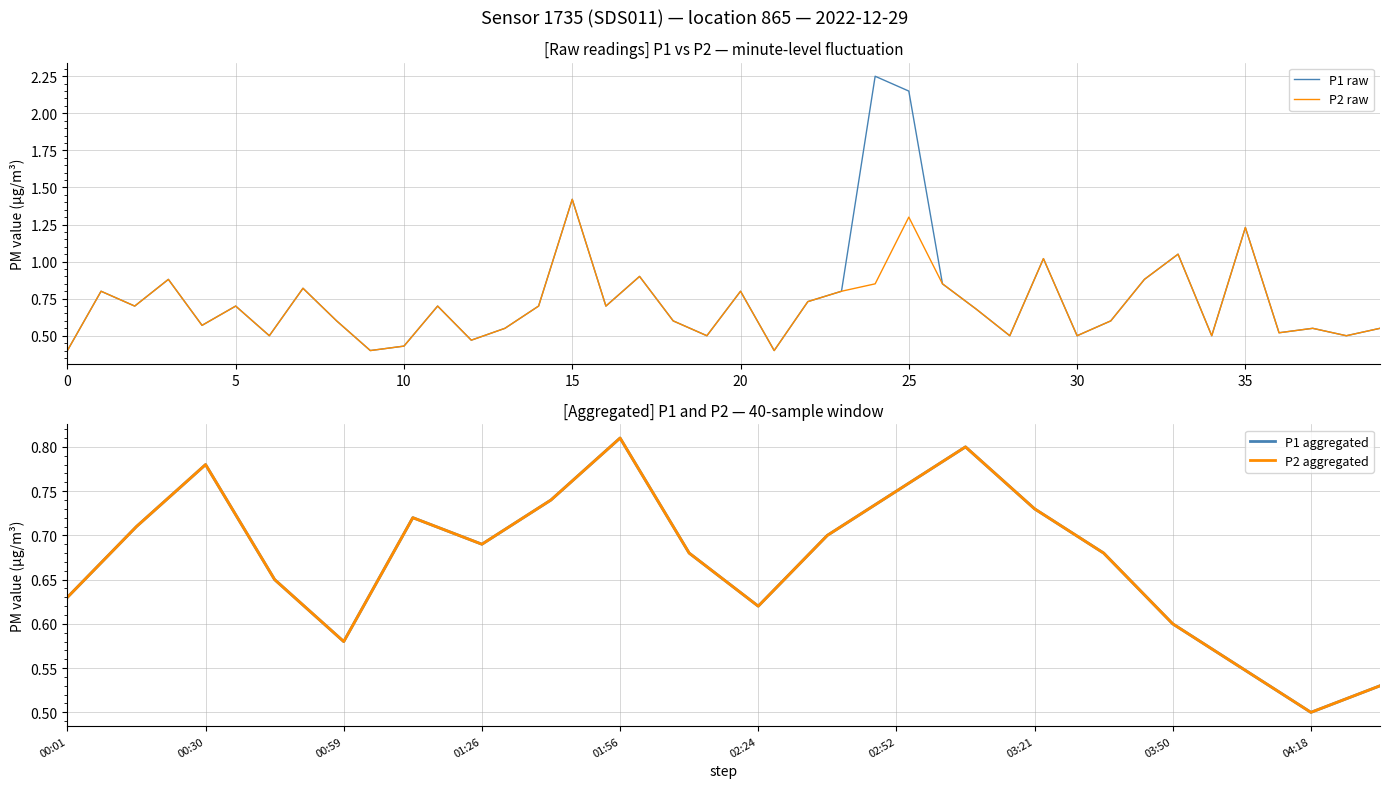

What is the value of the P1 point at the 12th from the left?

0.7